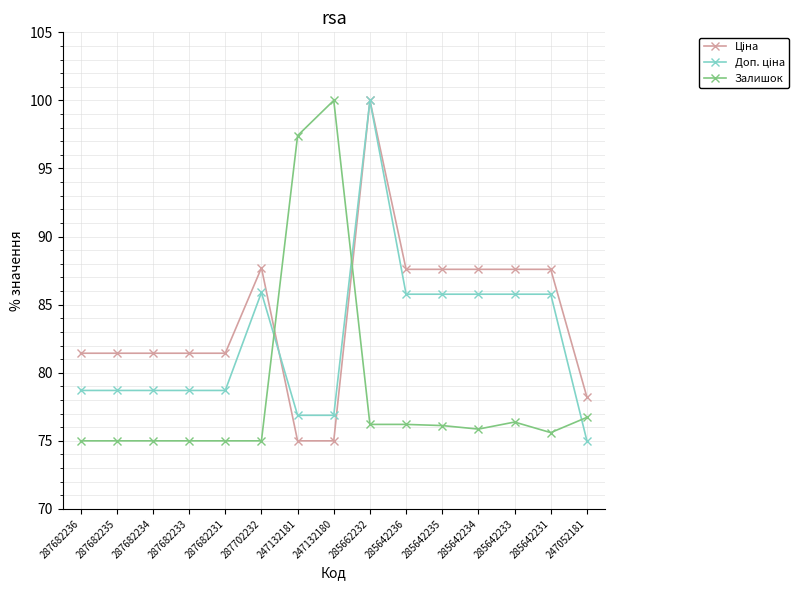

What position from the left is 285662232?

9